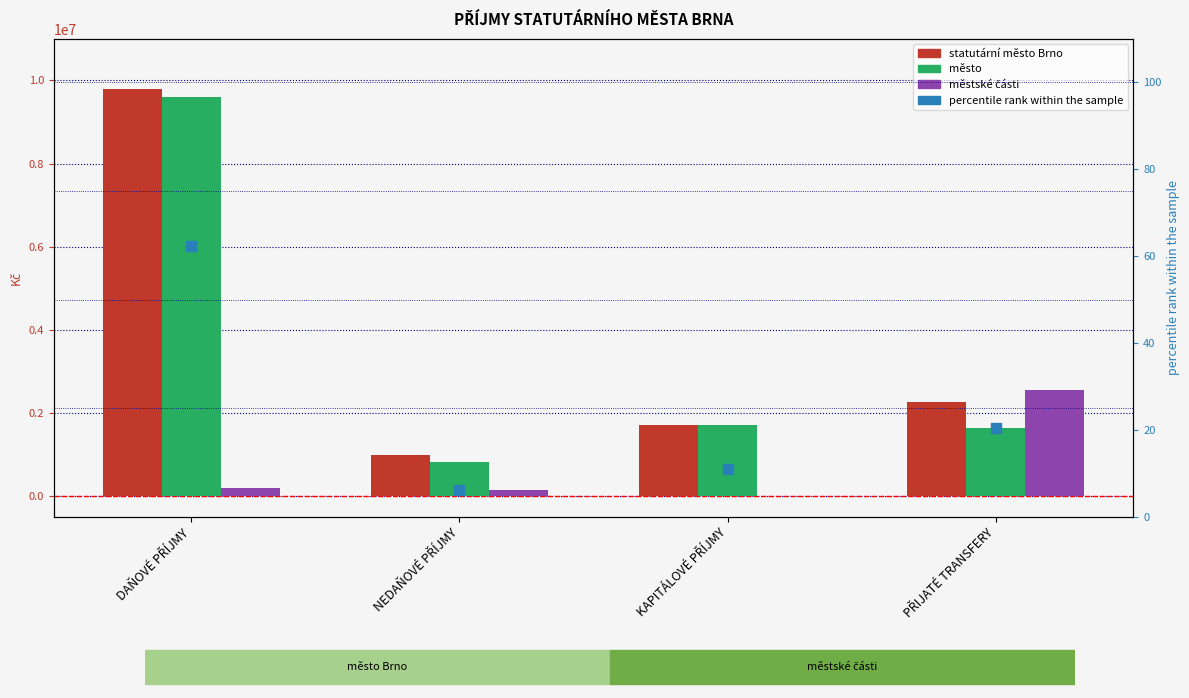

What is the total value across all series at KAPITÁLOVÉ PŘÍJMY?

3421420.9